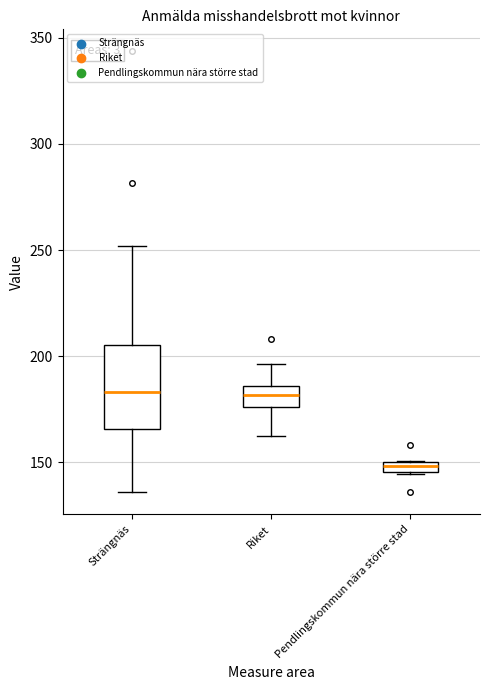

Where does the upper whisker of the box for Riket end on the y-axis? The values are not printed on the chart, so give them approximately, as read against the axis.

195